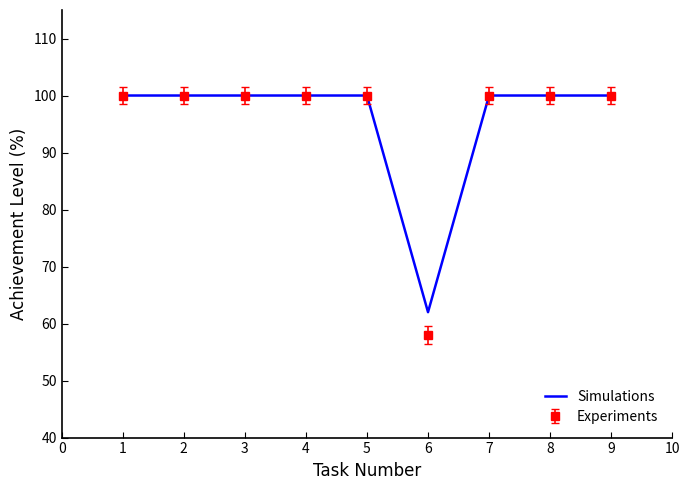

Rank the series at 6 from lowest to highest value.

Experiments, Simulations